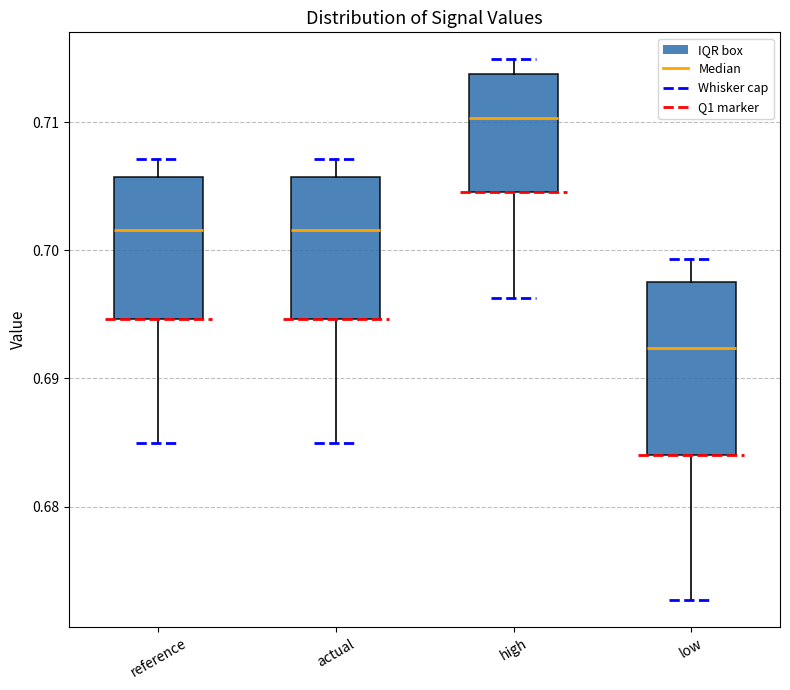

Which box has the lowest median line?

low